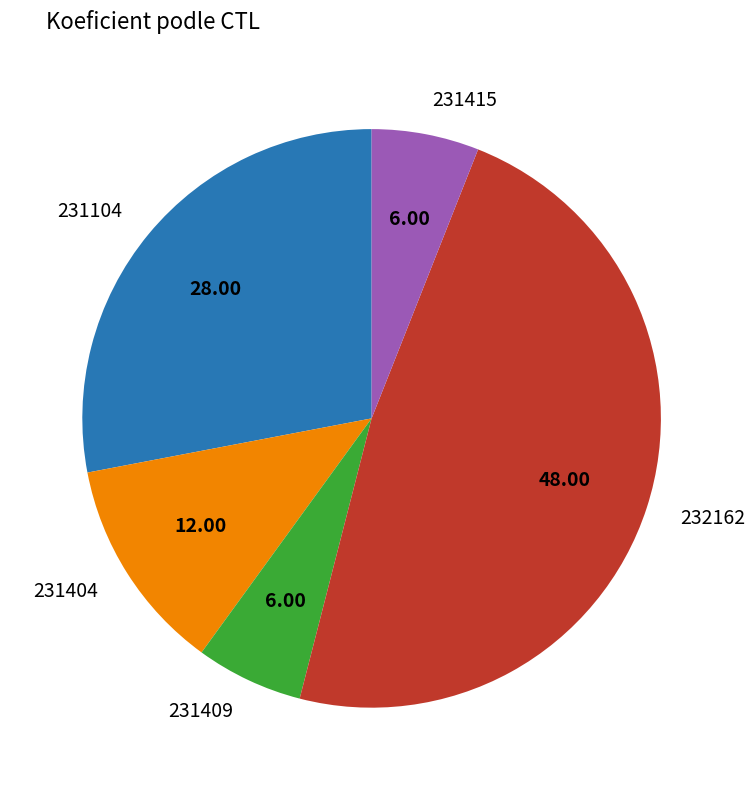

Does any single category account for the majority?

No